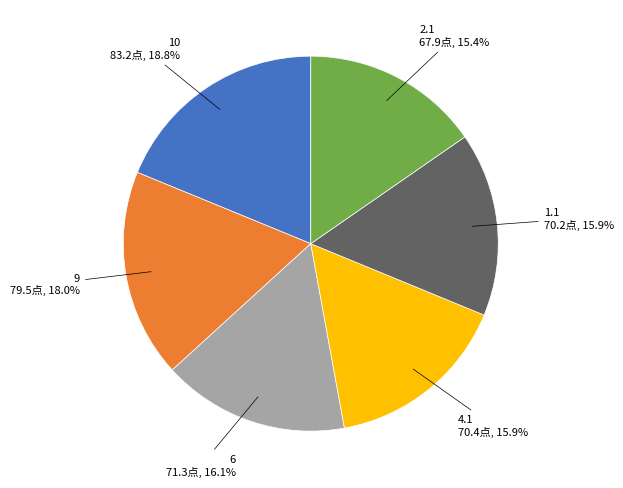

Is there a majority slice in this chart?

No